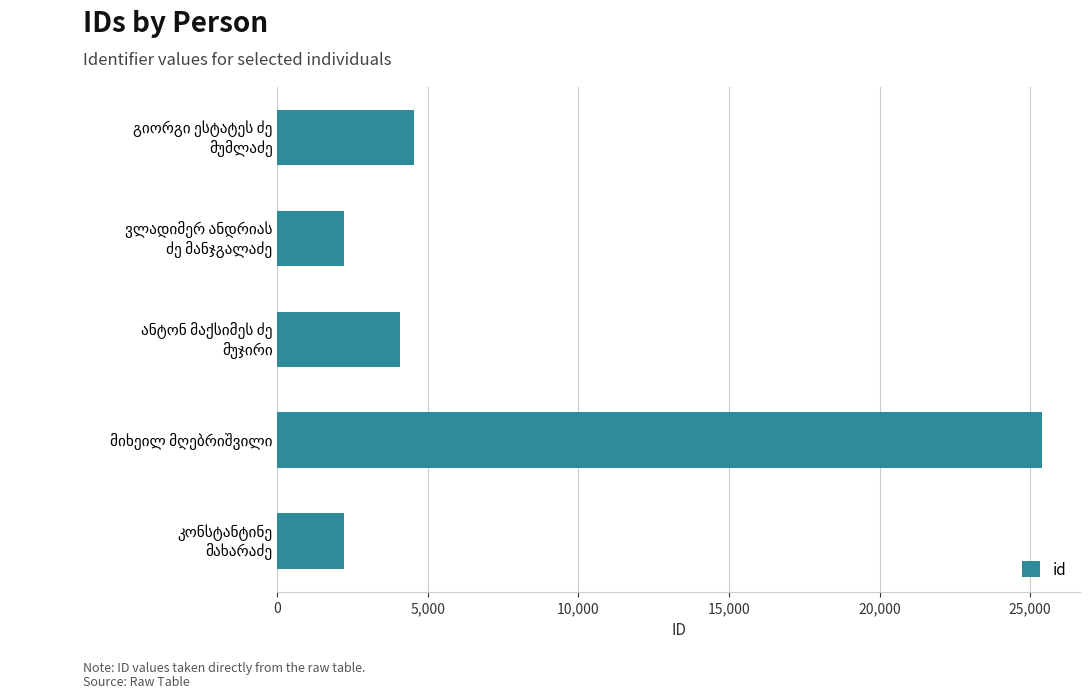

What is the value of the 4th bar from the top?

25391